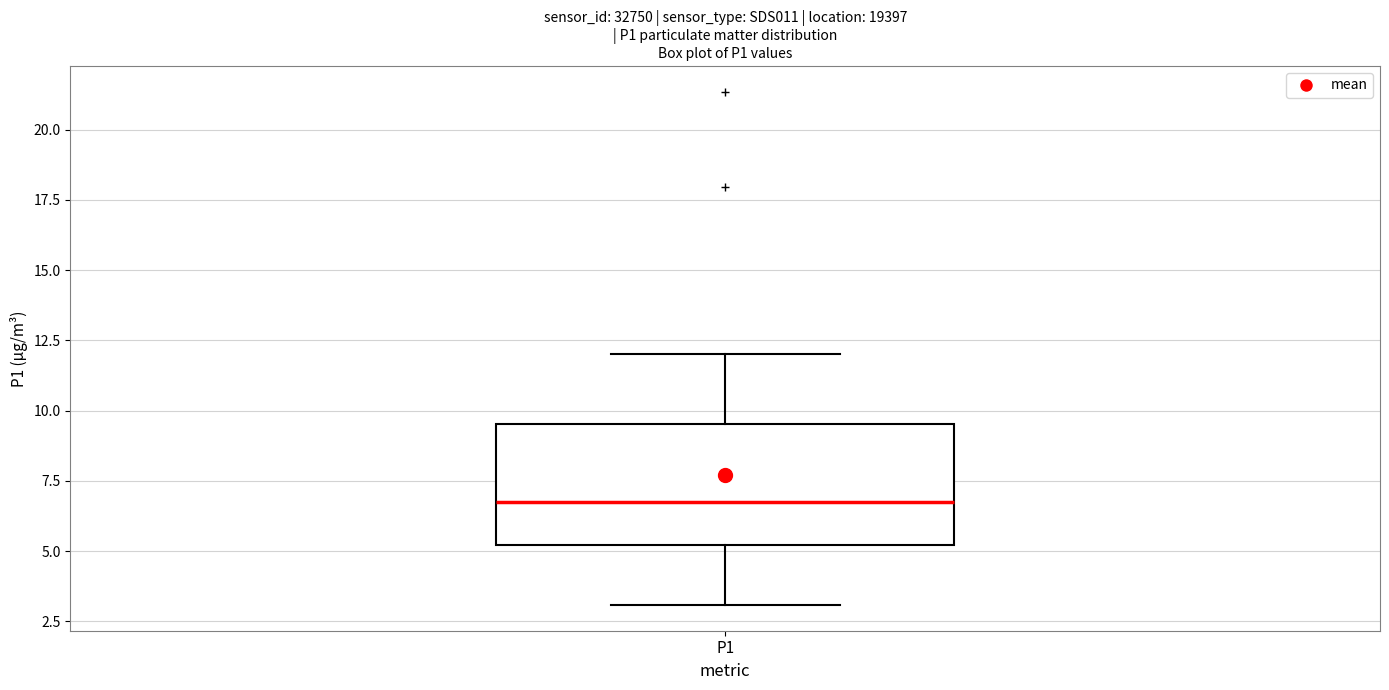

Transcribe this box plot: give where the median line is, the range the box spans, and where the two whiskers end, as read against the y-axis. The values are not printed on the chart, so give them approximately, as read against the axis.

median 6.5, box 5.0 to 9.5, whiskers 3.0 to 12.0